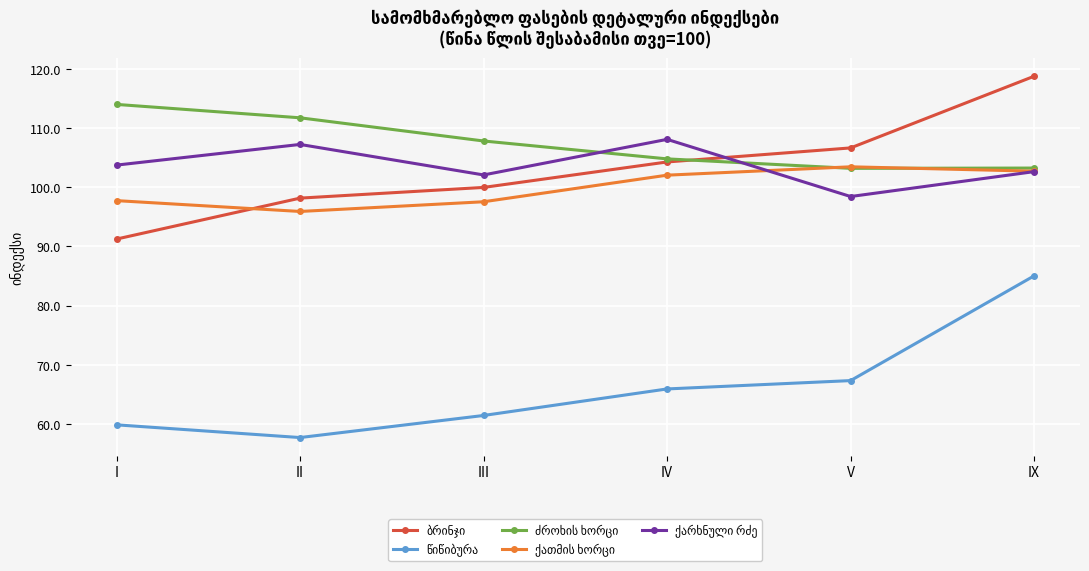

What is the label of the 6th point from the left?

IX